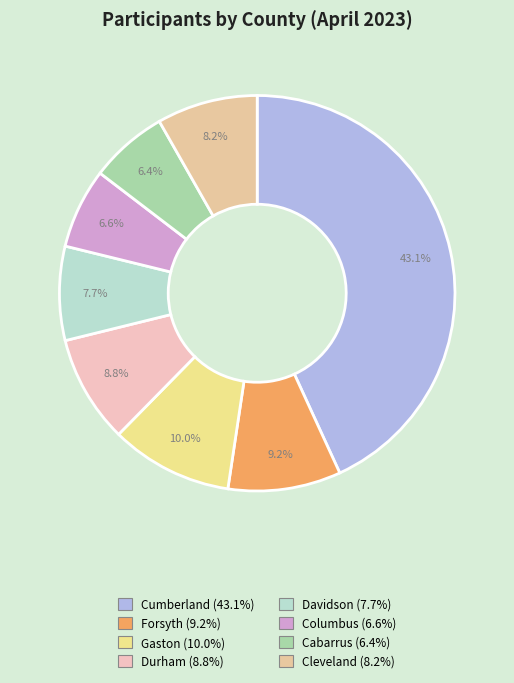

What is the largest slice in the pie chart?

Cumberland